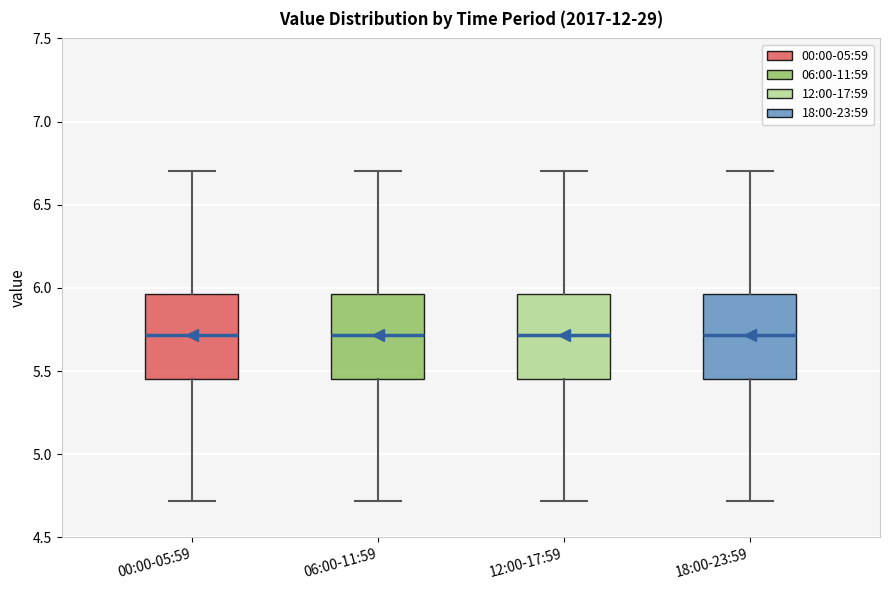

Where does the upper whisker of the box for 06:00-11:59 end on the y-axis? The values are not printed on the chart, so give them approximately, as read against the axis.

6.70